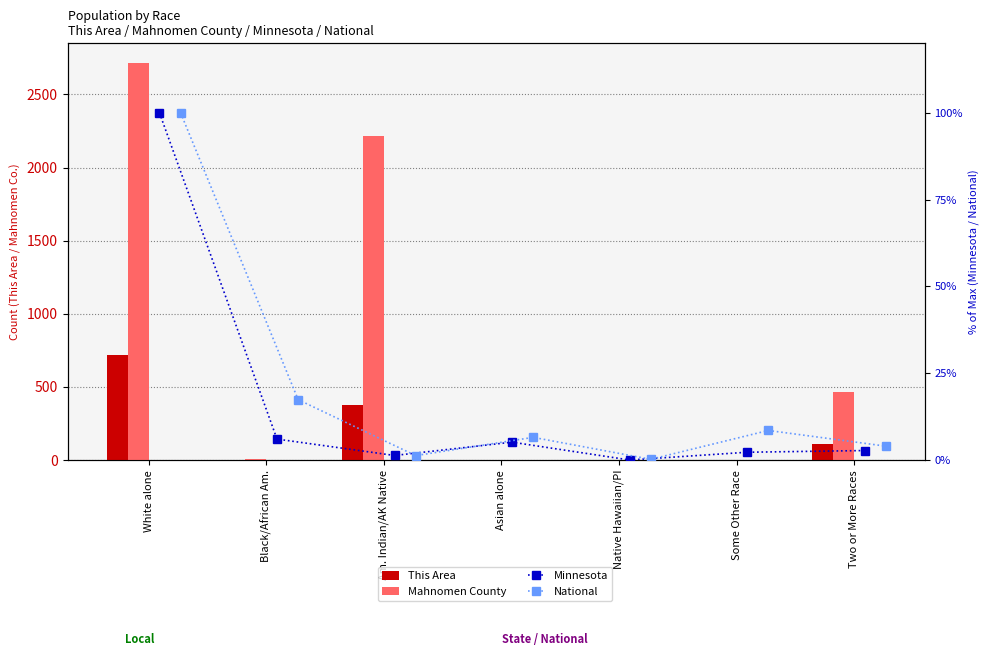

Rank the categories by National value from lowest to highest.

Native Hawaiian/PI, Am. Indian/AK Native, Two or More Races, Asian alone, Some Other Race, Black/African Am., White alone